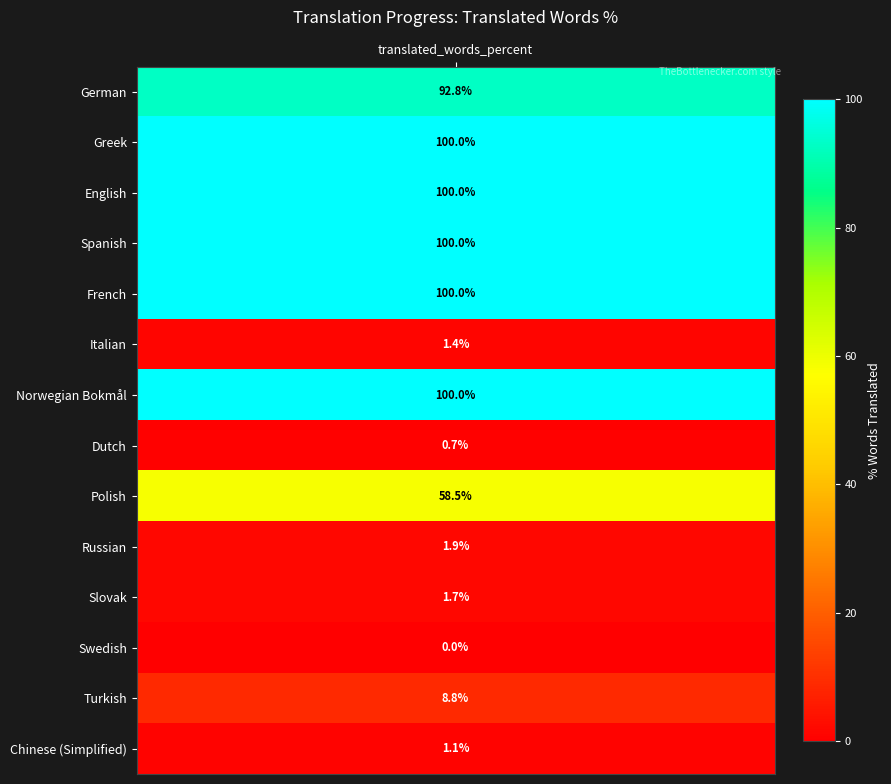

What is the greatest value displayed?

100.0